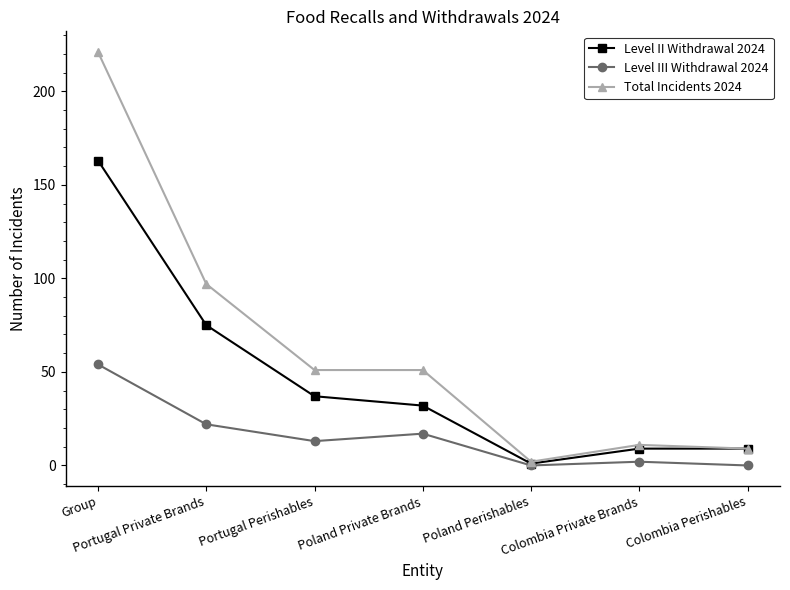

What position from the right is Colombia Private Brands?

2